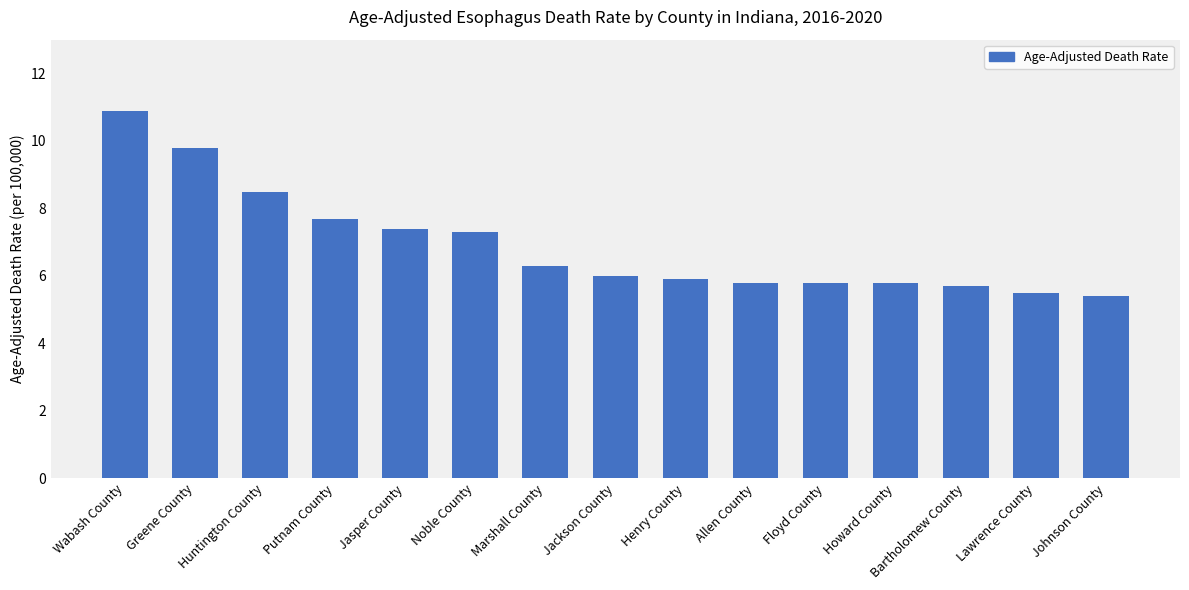

What is the difference between the second highest and second lowest values?

4.3